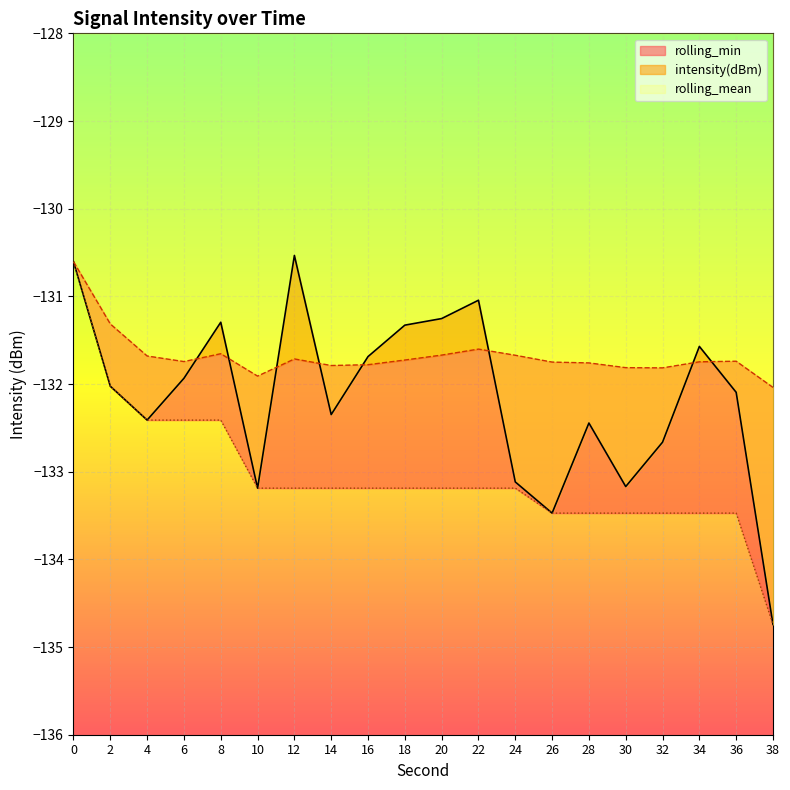

Rank the series by their average value, from lowest to highest.

rolling_min, intensity(dBm), rolling_mean